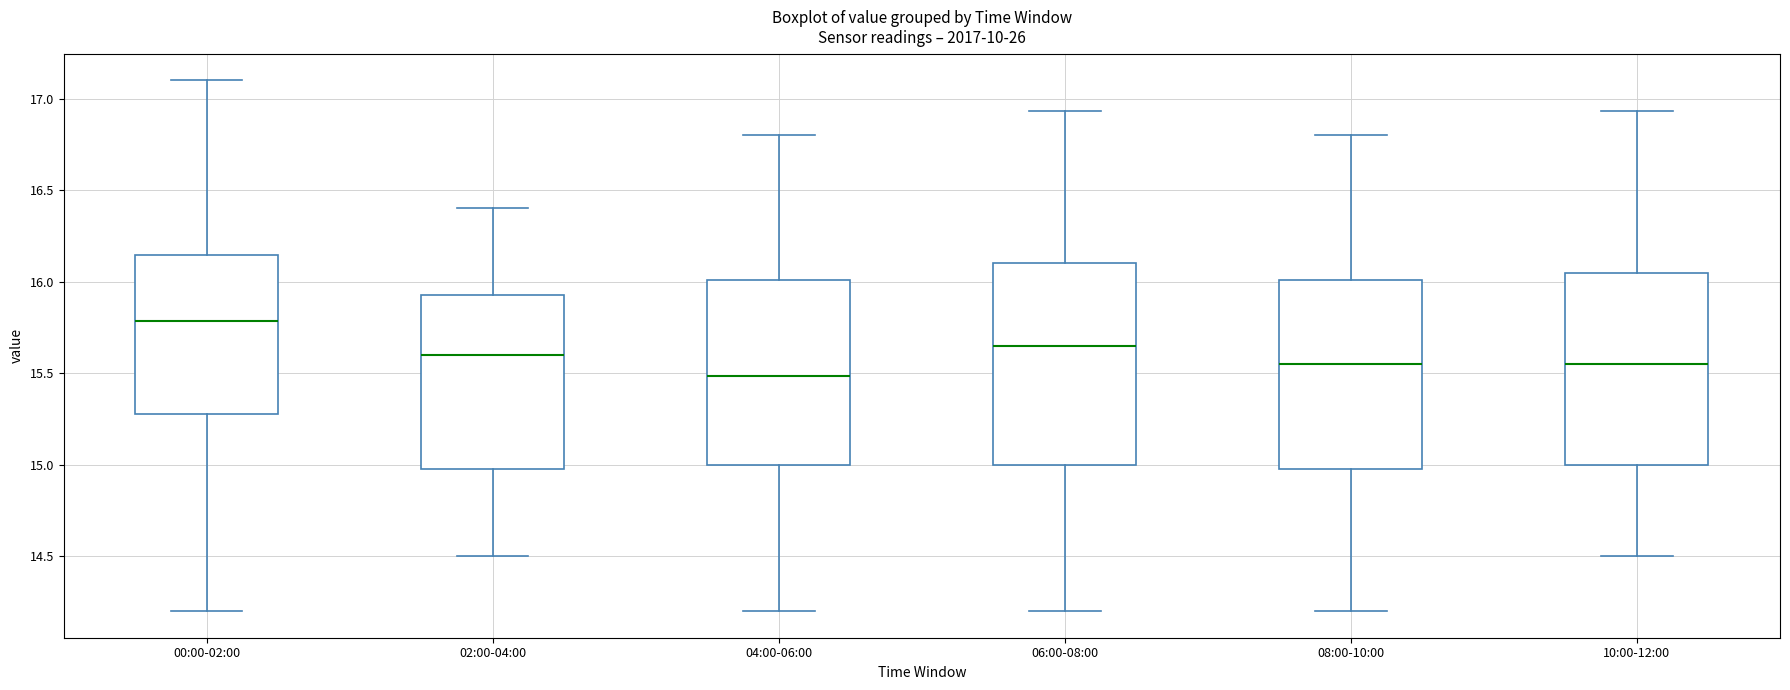

Reading left to right, read every box against the y-axis: the position of its median line, the range the box covers, and the ends of its whiskers. The values are not printed on the chart, so give them approximately, as read against the axis.

00:00-02:00: median 15.80, box 15.30 to 16.15, whiskers 14.20 to 17.10
02:00-04:00: median 15.60, box 15.00 to 15.95, whiskers 14.50 to 16.40
04:00-06:00: median 15.50, box 15.00 to 16.00, whiskers 14.20 to 16.80
06:00-08:00: median 15.65, box 15.00 to 16.10, whiskers 14.20 to 16.95
08:00-10:00: median 15.55, box 15.00 to 16.00, whiskers 14.20 to 16.80
10:00-12:00: median 15.55, box 15.00 to 16.05, whiskers 14.50 to 16.95